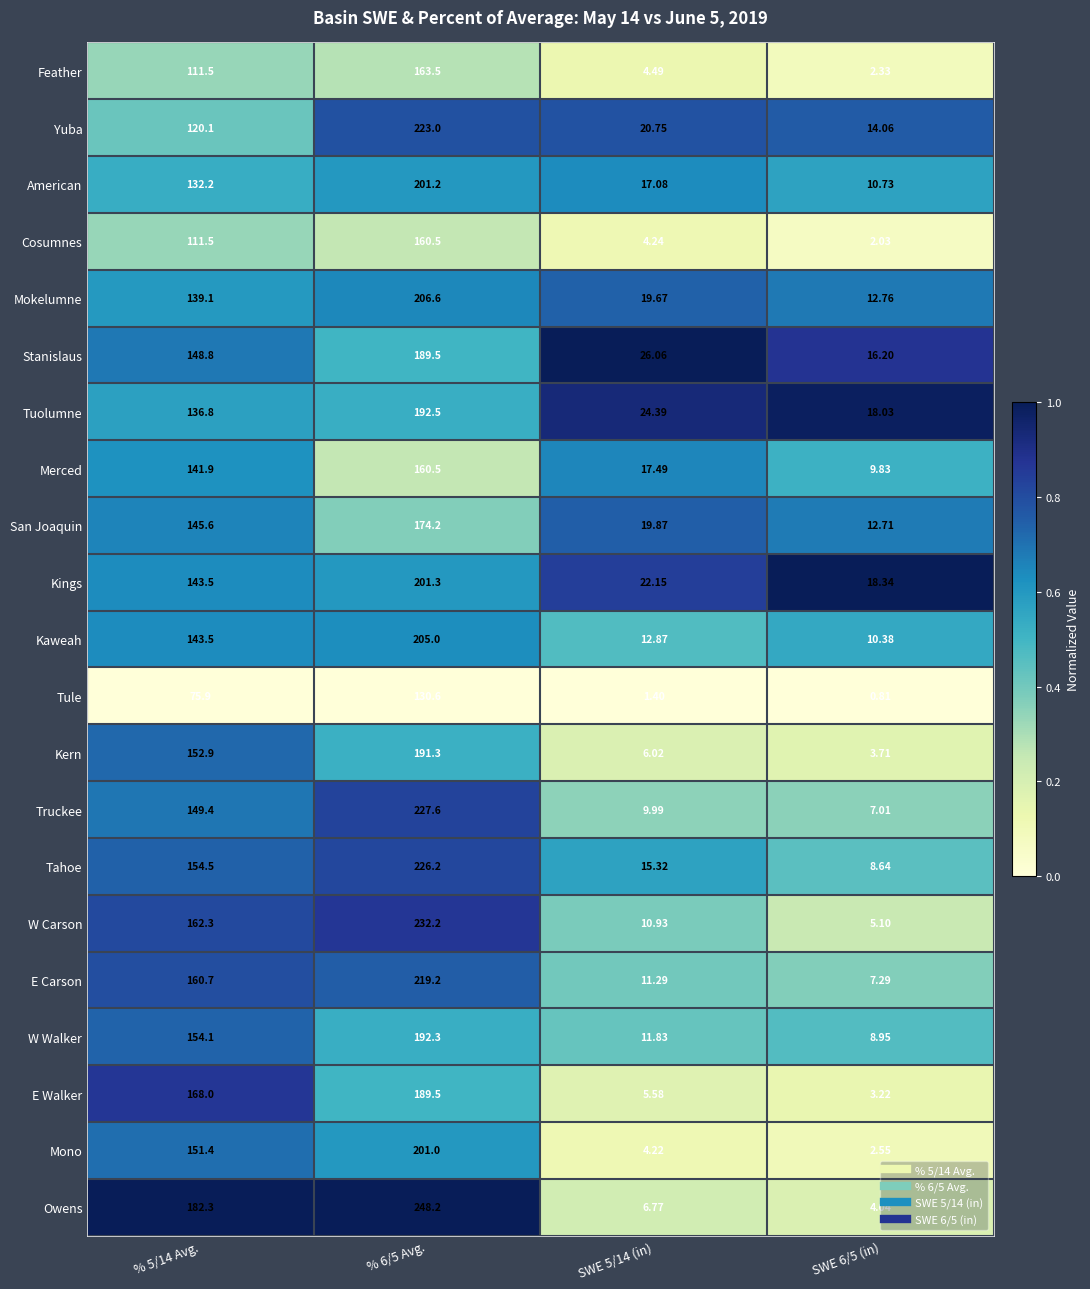

Which series changed the most between % 5/14 Avg. and SWE 5/14 (in)?

Owens